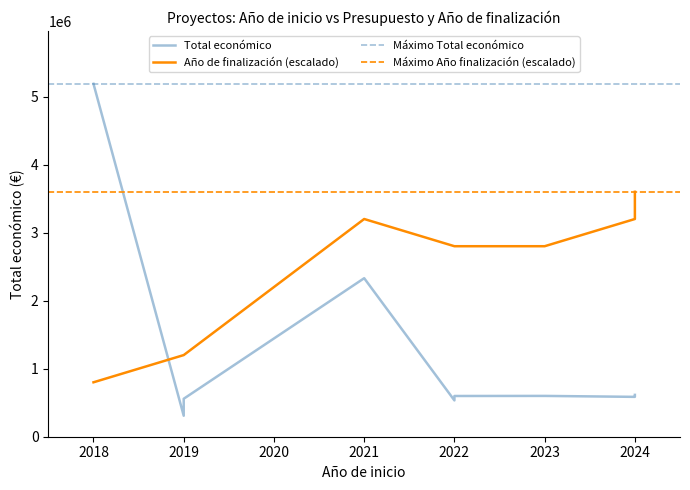

The chart shows a value of 599883 at 2023. True or false?

True